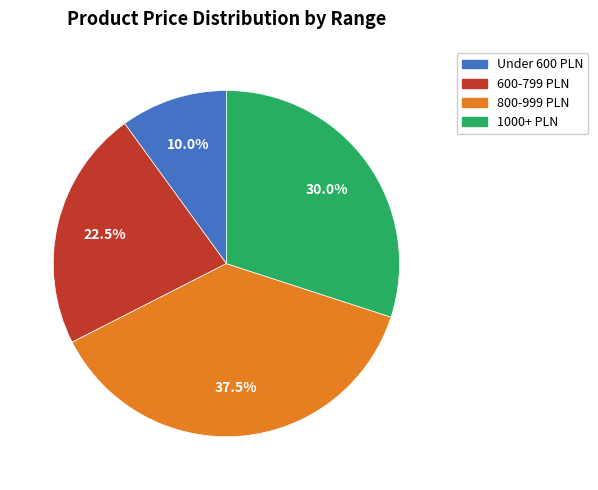

Is there a majority slice in this chart?

No